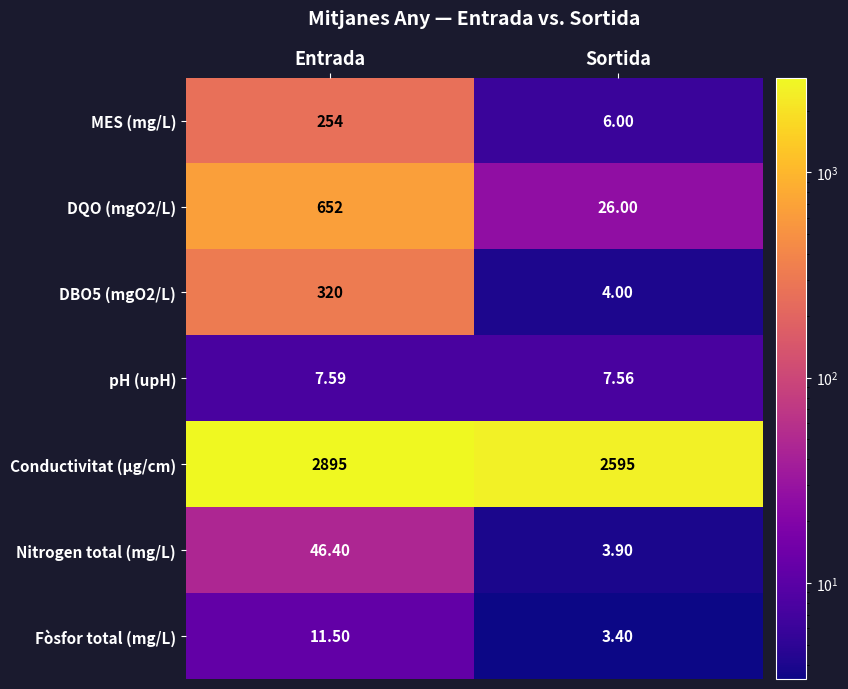

Is the value of pH (upH) at Entrada greater than the value of Conductivitat (µg/cm) at Entrada?

No